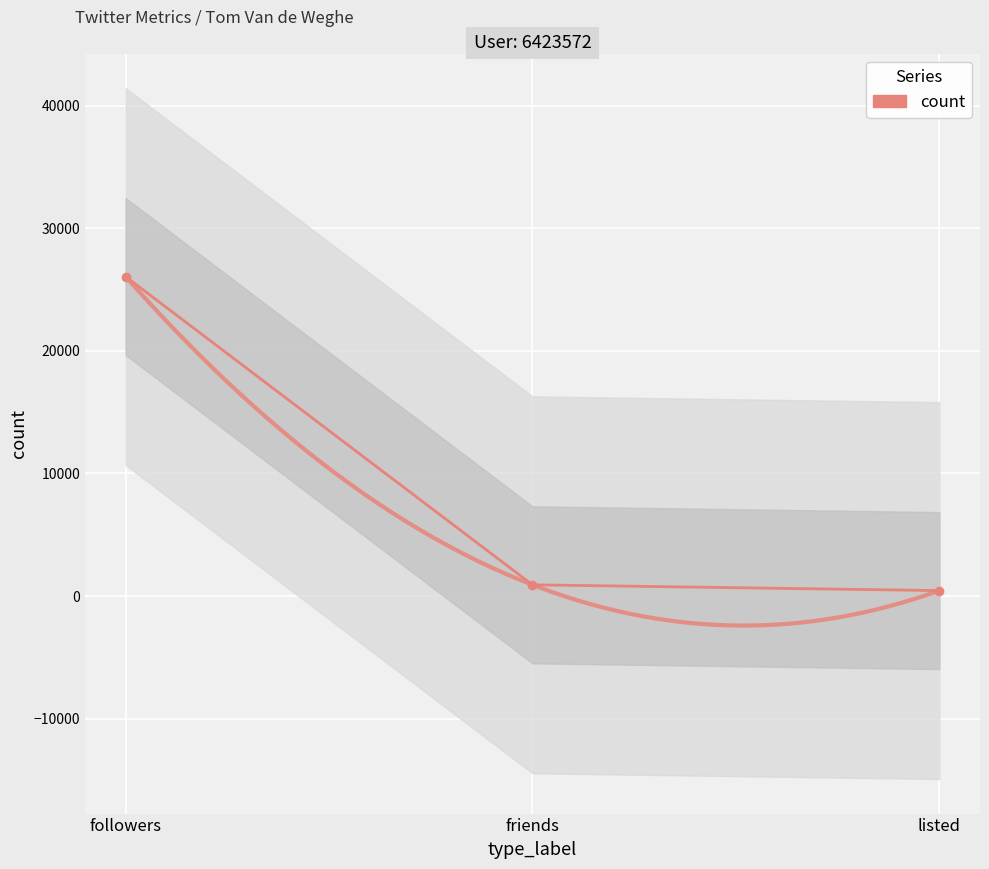

Reading left to right, list all the values displayed in this chart.

followers=26058	friends=913	listed=441